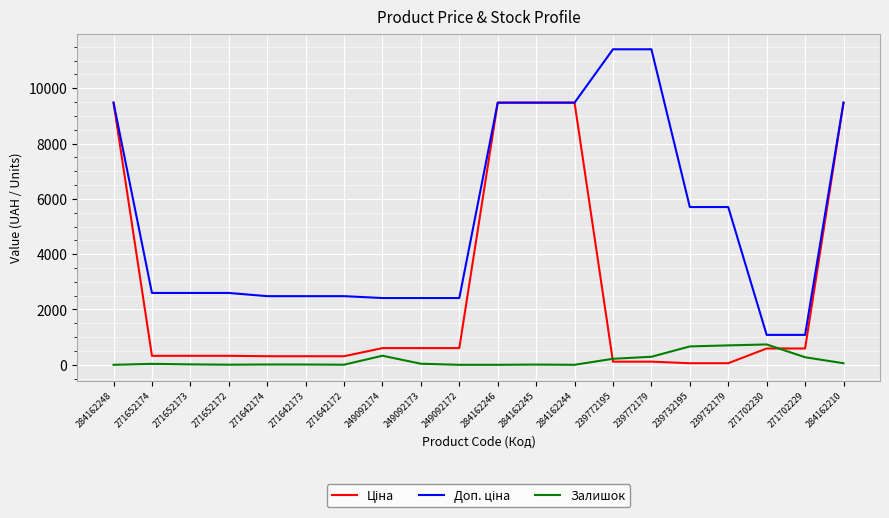

The value of Залишок at 284162244 is 0.0. True or false?

True